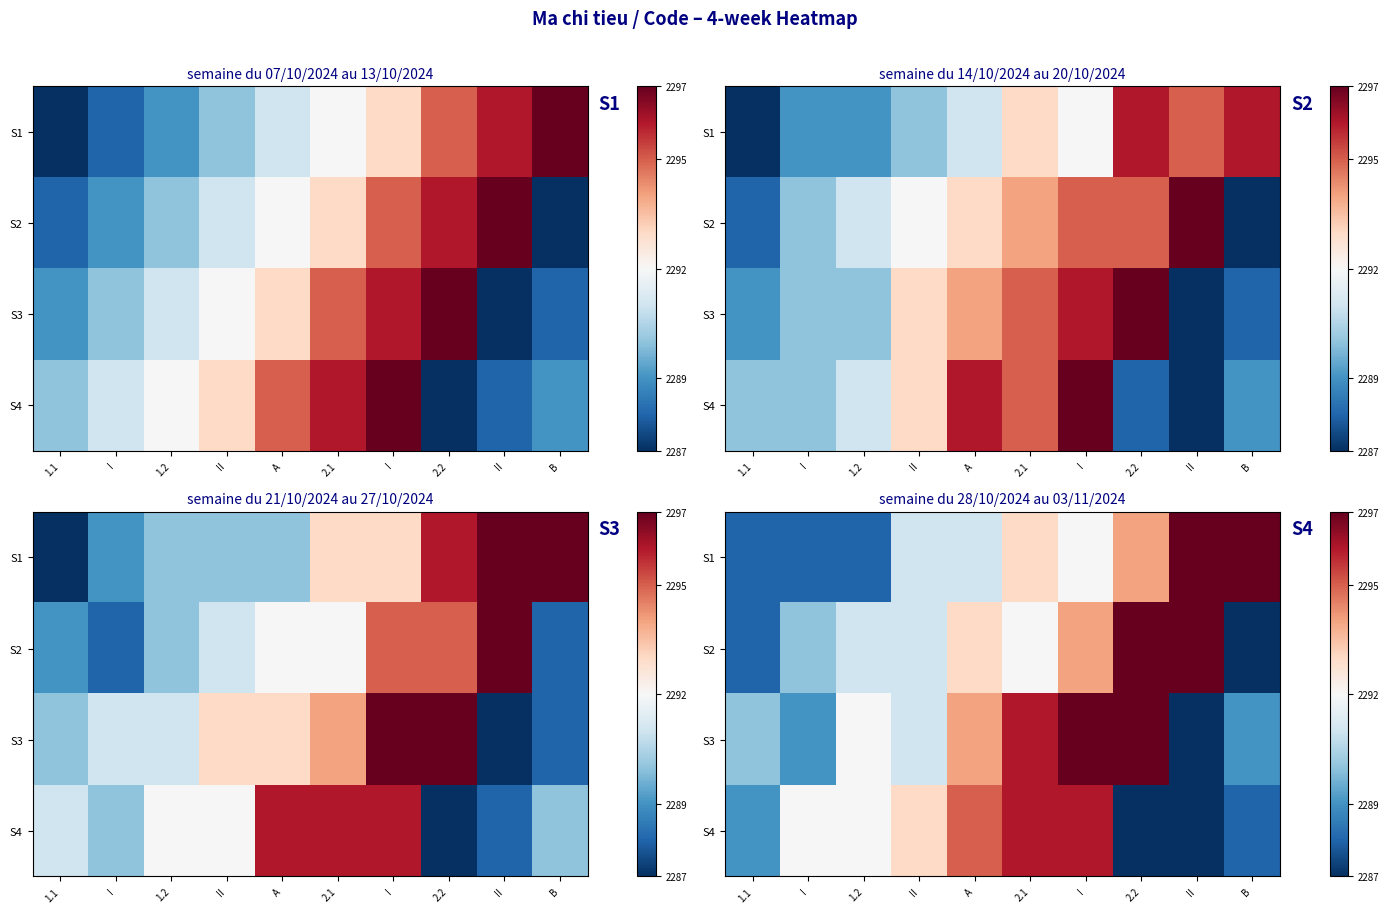

Which category has the highest value in the S1 series?

B